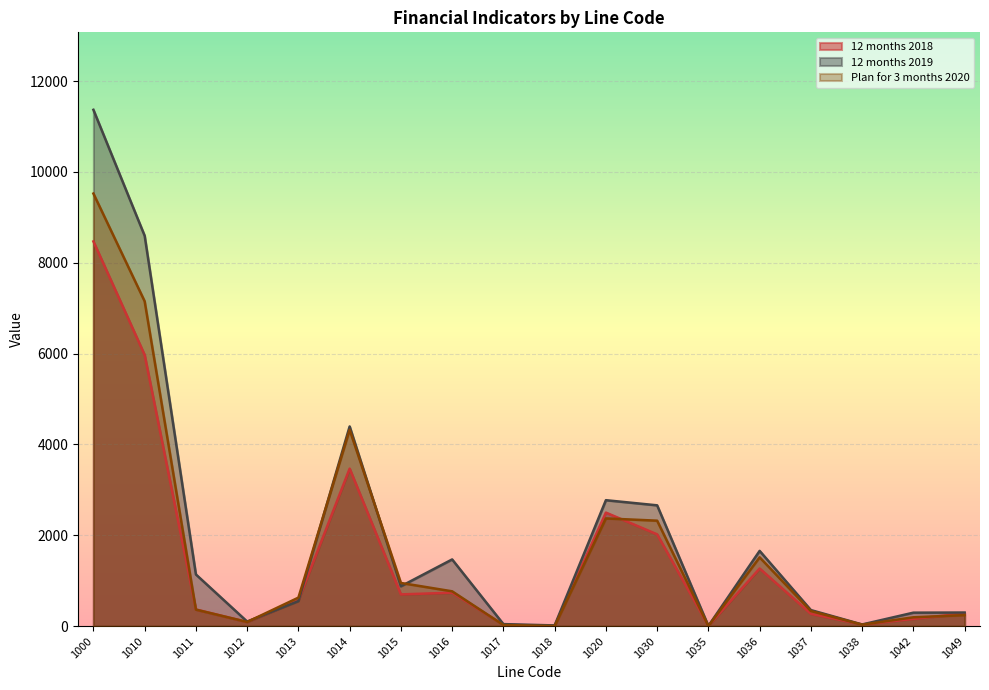

Reading left to right, list all the values displayed in this chart.

12 months 2018: 1000=8470	1010=5970	1011=367	1012=92	1013=569	1014=3468	1015=699	1016=737	1017=30	1018=8	1020=2500	1030=2021	1035=4	1036=1269	1037=271	1038=36	1042=160	1049=281
12 months 2019: 1000=11368	1010=8595	1011=1138	1012=101	1013=551	1014=4397	1015=878	1016=1469	1017=45	1018=16	1020=2773	1030=2660	1035=5	1036=1657	1037=354	1038=37	1042=297	1049=300
Plan for 3 months 2020: 1000=9524	1010=7152	1011=364	1012=92	1013=628	1014=4323	1015=951	1016=767	1017=25	1018=2	1020=2372	1030=2322	1035=3	1036=1515	1037=333	1038=33	1042=195	1049=243